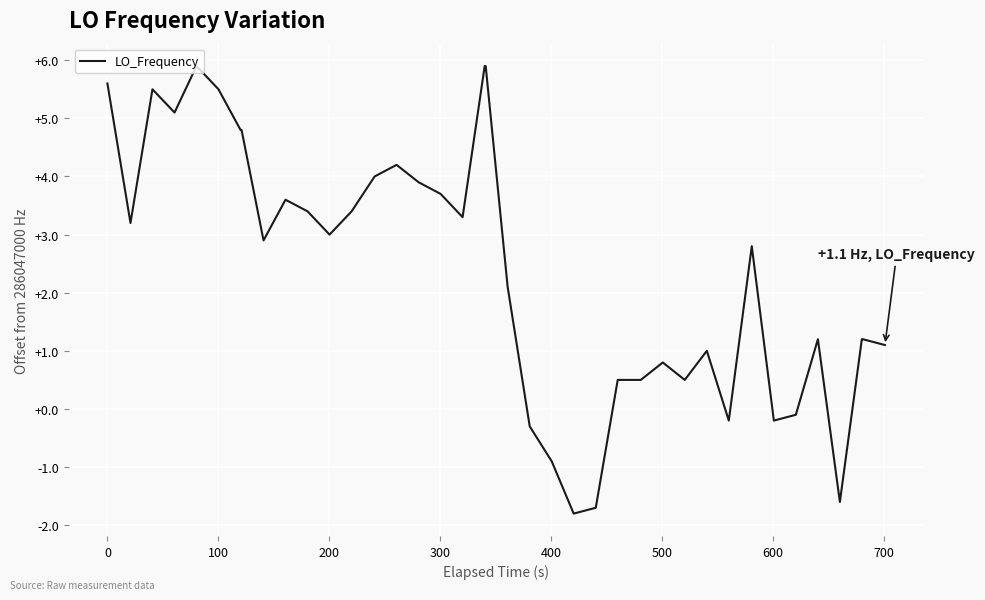

What is the smallest value displayed?

-1.8